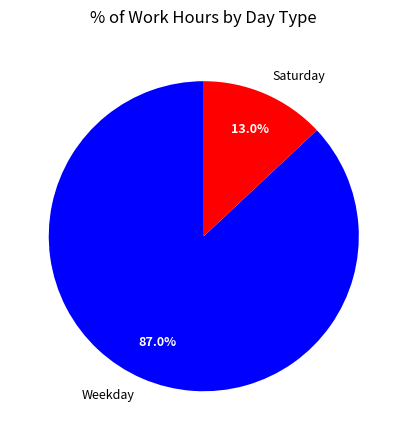

Rank the categories by value from highest to lowest.

Weekday, Saturday